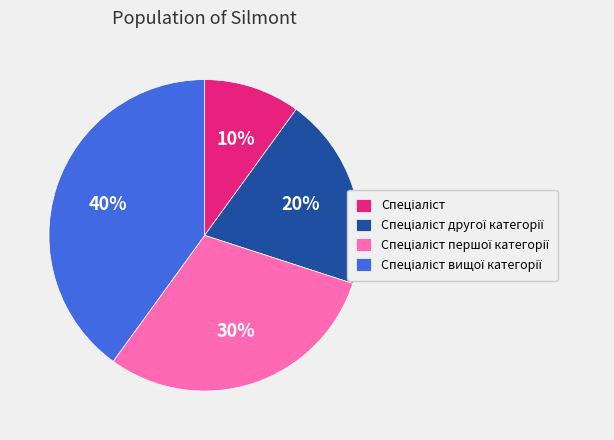

To the nearest percent, what is the difference between the largest and smallest slice percentages?

30%